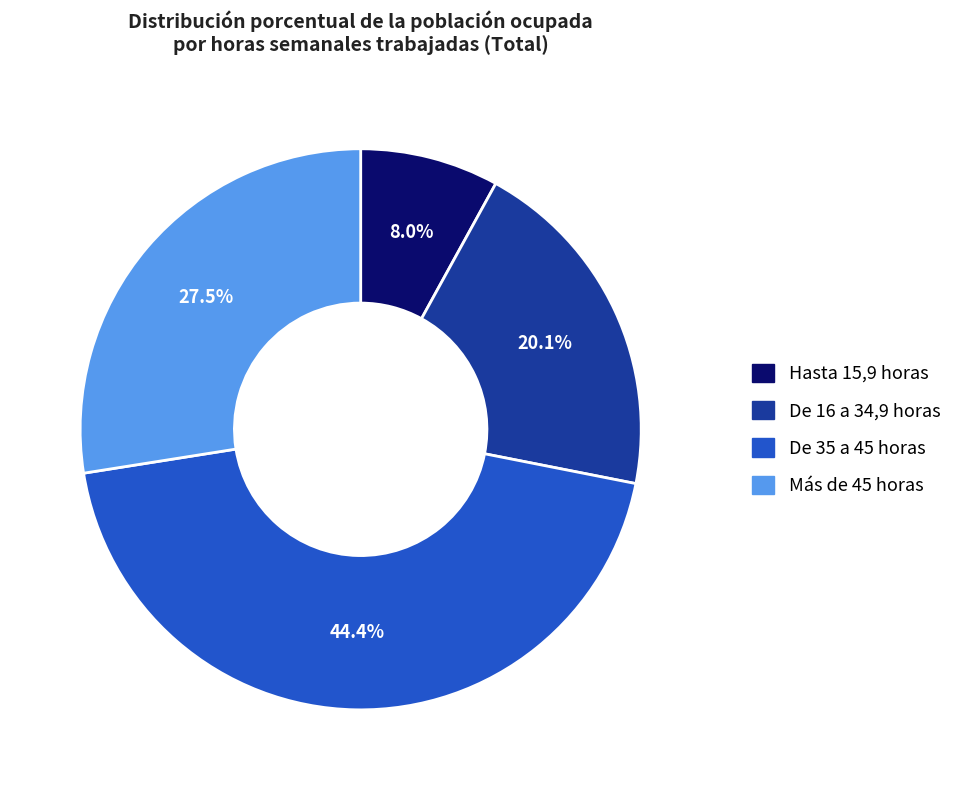

Which category has the smallest portion of the pie?

Hasta 15,9 horas